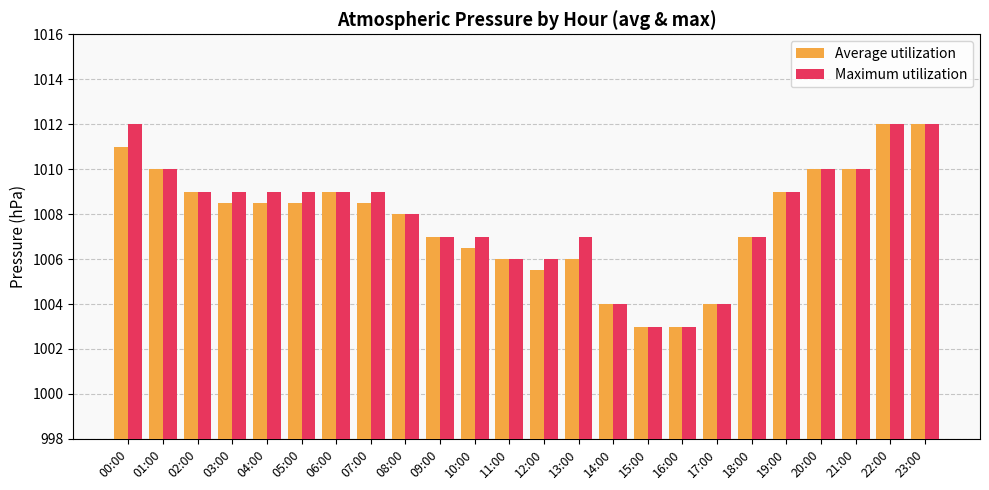

The value of Average utilization at 10:00 is 1387.5. True or false?

False